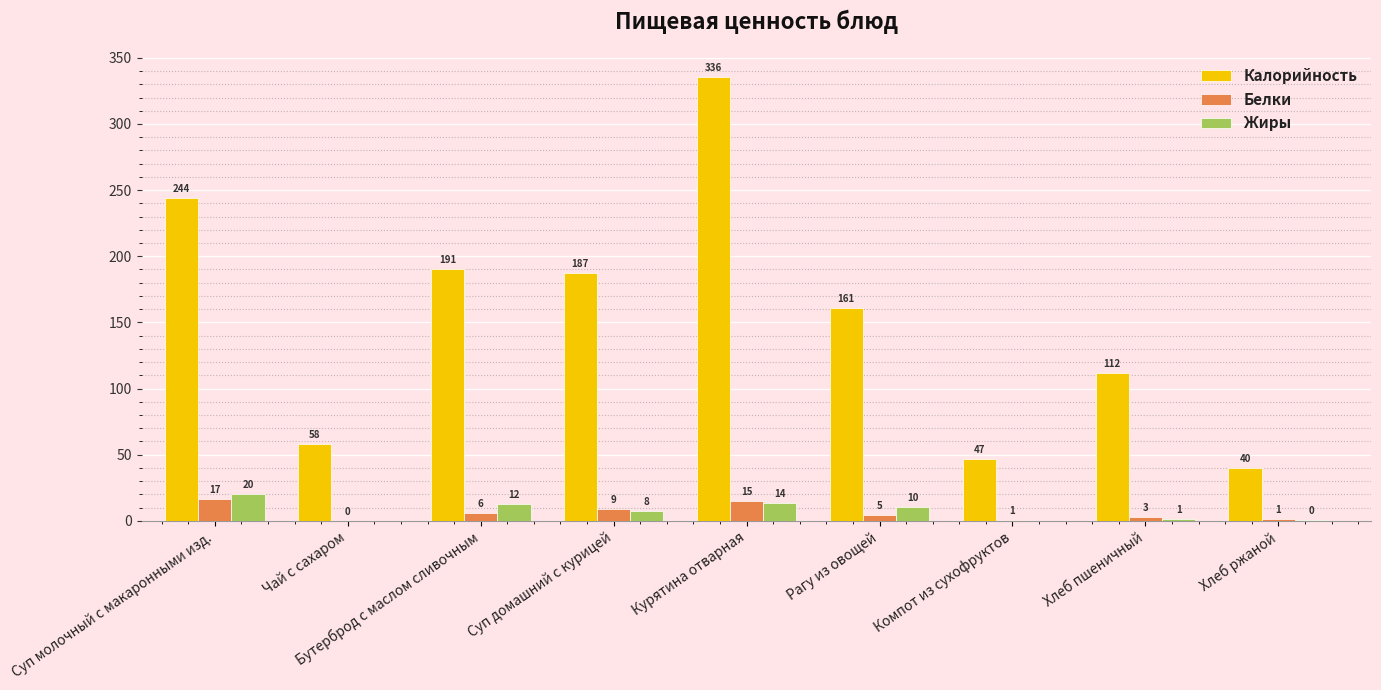

How many groups of bars are there?

9